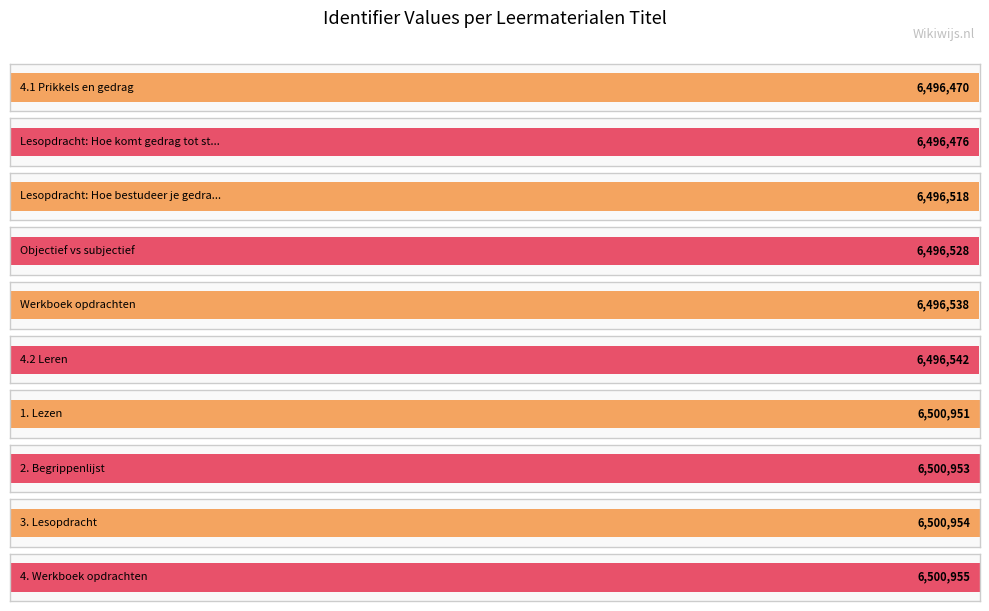

Reading left to right, list all the values displayed in this chart.

4.1 Prikkels en gedrag=6496470	Lesopdracht: Hoe komt gedrag tot stand?=6496476	Lesopdracht: Hoe bestudeer je gedrag?=6496518	Objectief vs subjectief=6496528	Werkboek opdrachten=6496538	4.2 Leren=6496542	1. Lezen=6500951	2. Begrippenlijst=6500953	3. Lesopdracht=6500954	4. Werkboek opdrachten=6500955